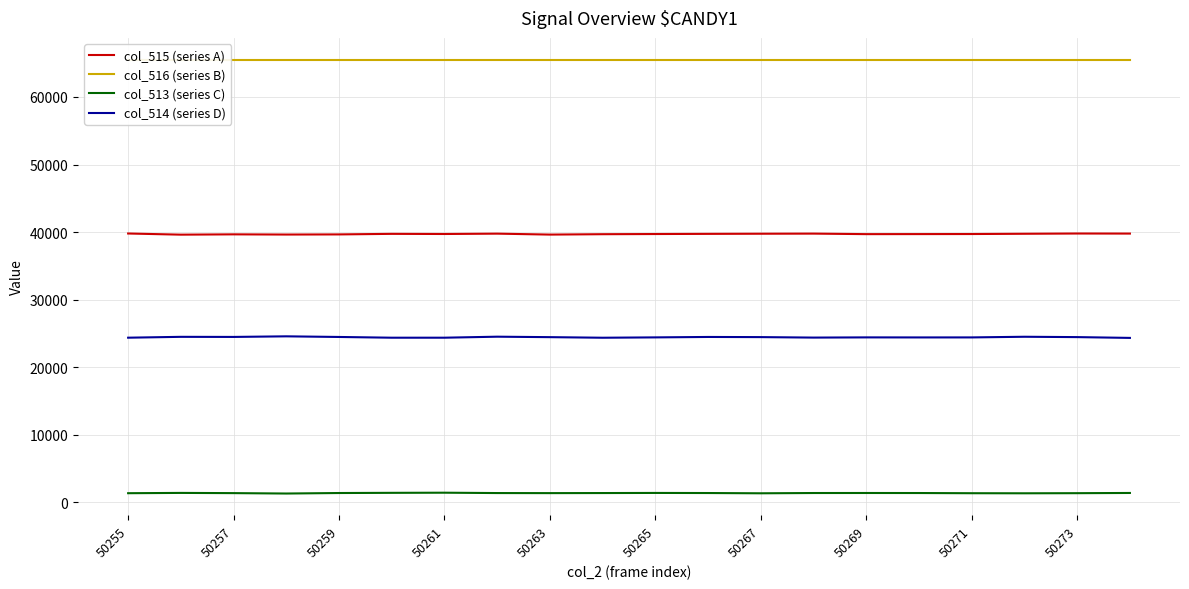

The col_514 (series D) series shows 24463 at 50267. True or false?

True